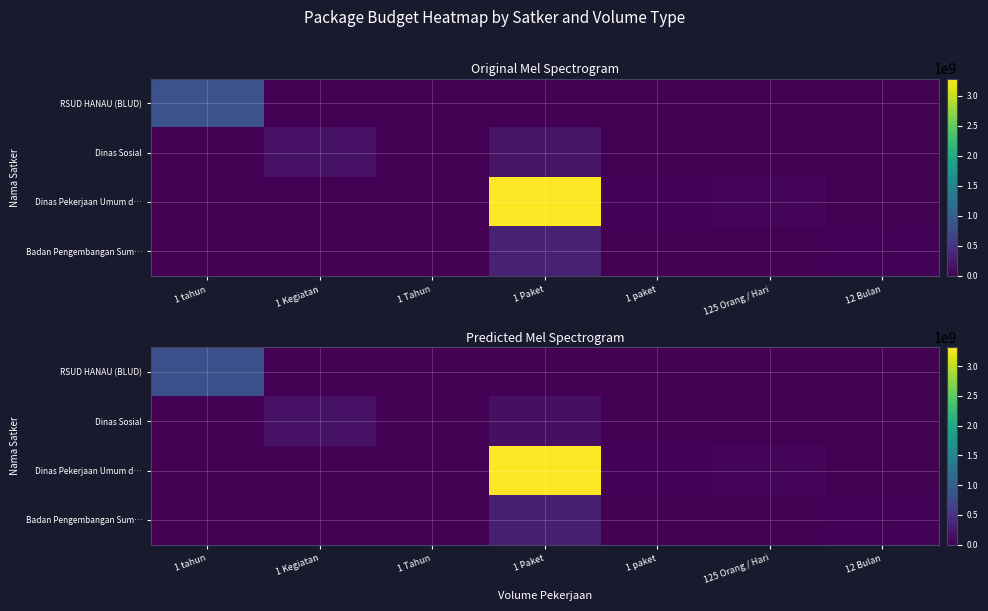

Count the number of categories in the chart.

7